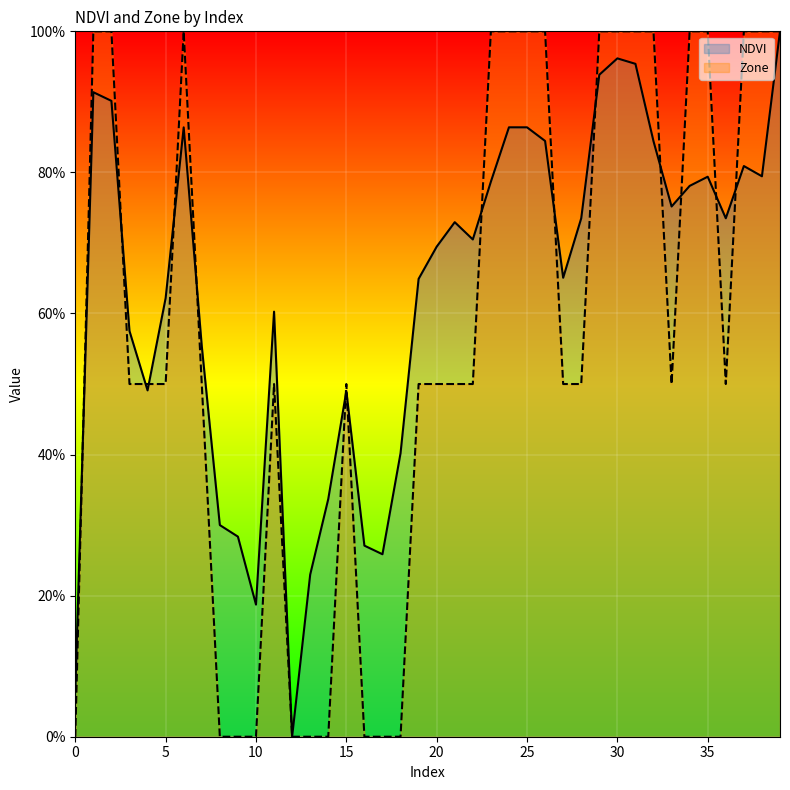

Is it true that NDVI equals 0.4 at 18?

True